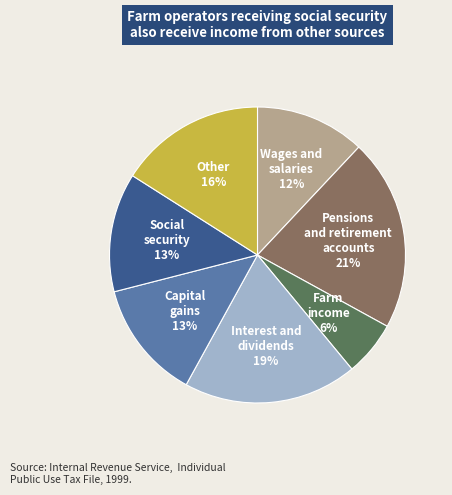

To the nearest percent, what is the average slice percentage?

14%